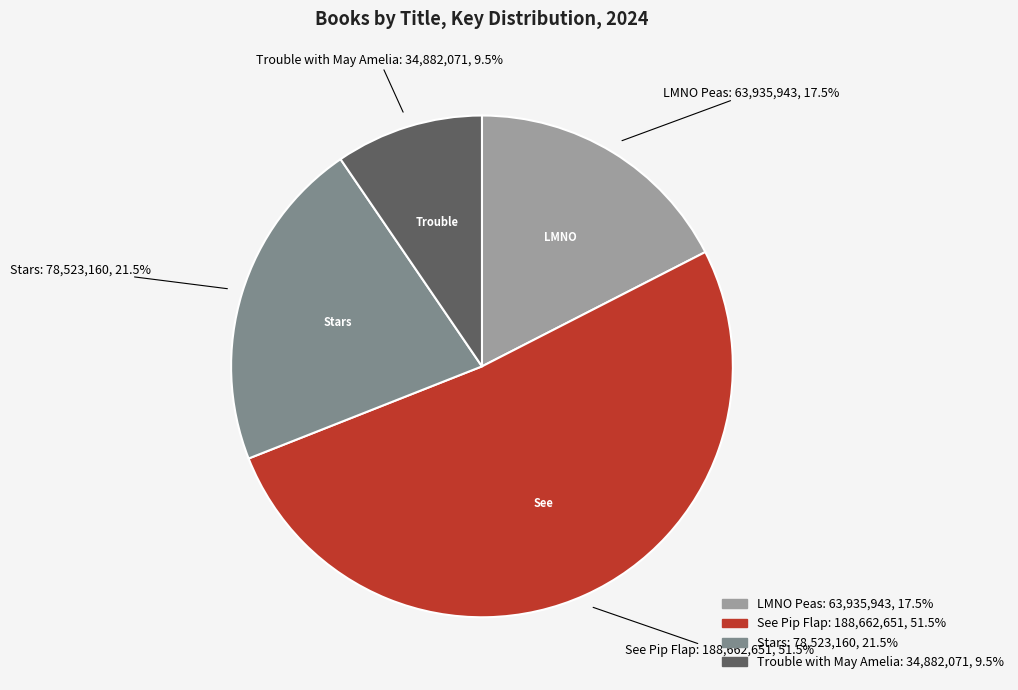

How many slices are in this pie chart?

4